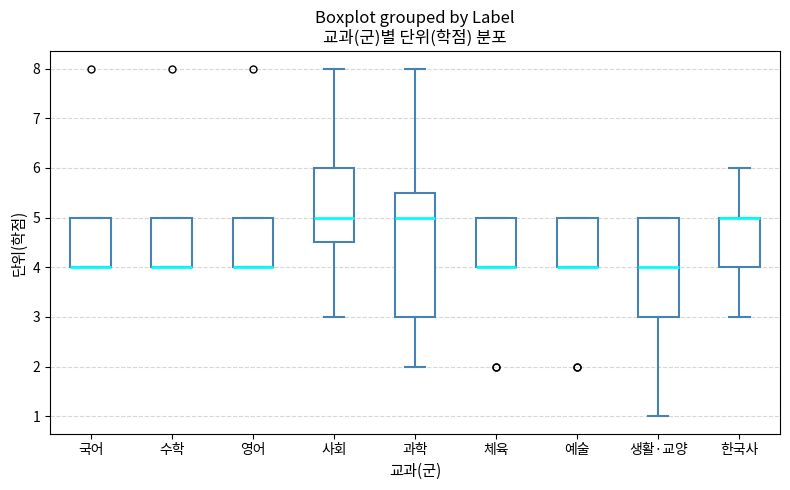

Reading left to right, transcribe this box plot: for each box, give where its median line is, the range the box spans, and where its two whiskers end, as read against the y-axis. The values are not printed on the chart, so give them approximately, as read against the axis.

국어: median 4.0 (drawn on the box's lower edge), box 4.0 to 5.0, whiskers 4.0 to 5.0
수학: median 4.0 (drawn on the box's lower edge), box 4.0 to 5.0, whiskers 4.0 to 5.0
영어: median 4.0 (drawn on the box's lower edge), box 4.0 to 5.0, whiskers 4.0 to 5.0
사회: median 5.0, box 4.5 to 6.0, whiskers 3.0 to 8.0
과학: median 5.0, box 3.0 to 5.5, whiskers 2.0 to 8.0
체육: median 4.0 (drawn on the box's lower edge), box 4.0 to 5.0, whiskers 4.0 to 5.0
예술: median 4.0 (drawn on the box's lower edge), box 4.0 to 5.0, whiskers 4.0 to 5.0
생활·교양: median 4.0, box 3.0 to 5.0, whiskers 1.0 to 5.0
한국사: median 5.0 (drawn on the box's upper edge), box 4.0 to 5.0, whiskers 3.0 to 6.0